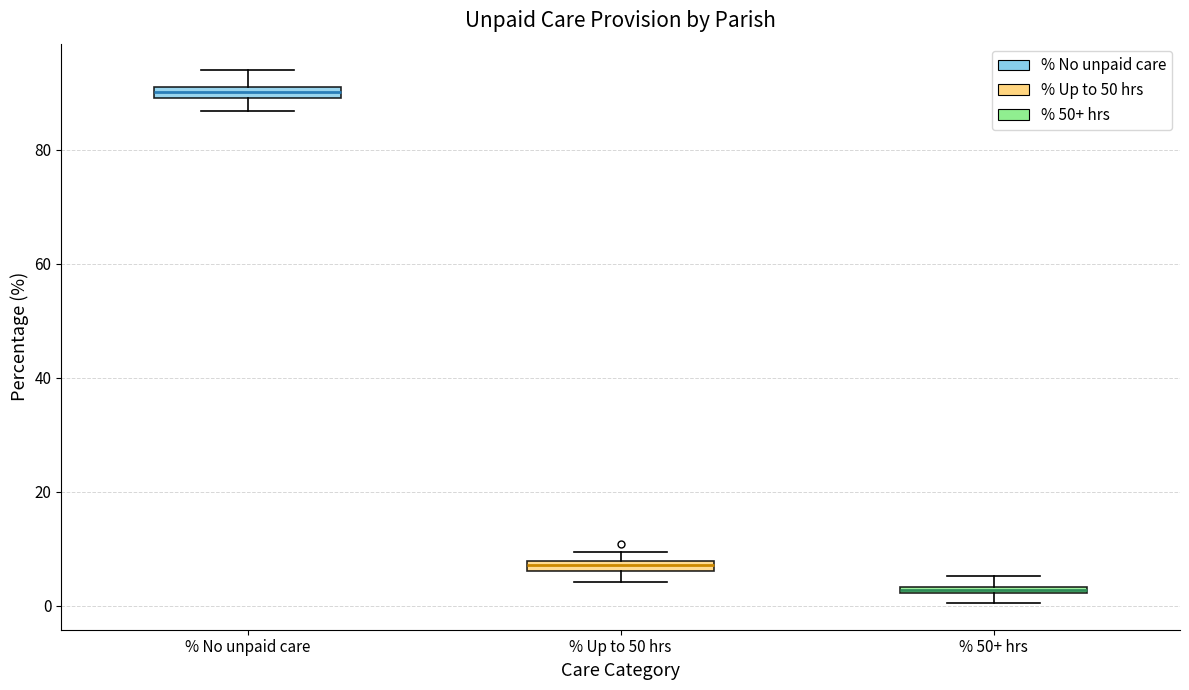

Which box has the highest median line?

% No unpaid care